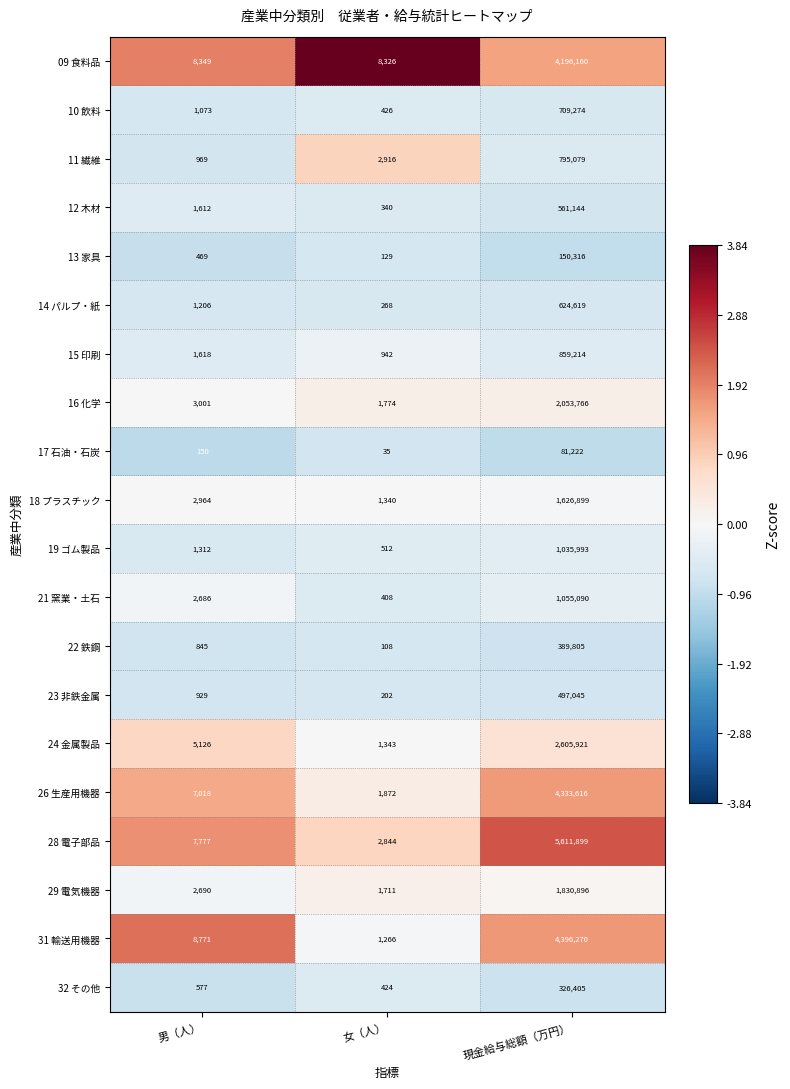

How many data points does each series have?

3